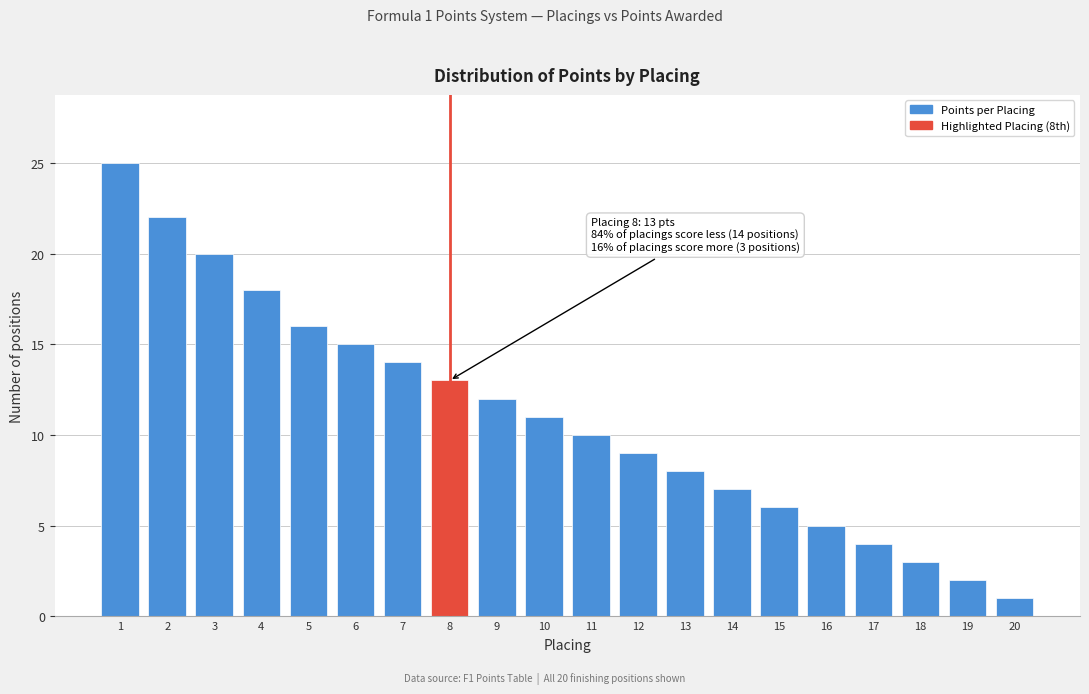

Reading left to right, transcribe all the data shown in this chart.

25	22	20	18	16	15	14	13	12	11	10	9	8	7	6	5	4	3	2	1